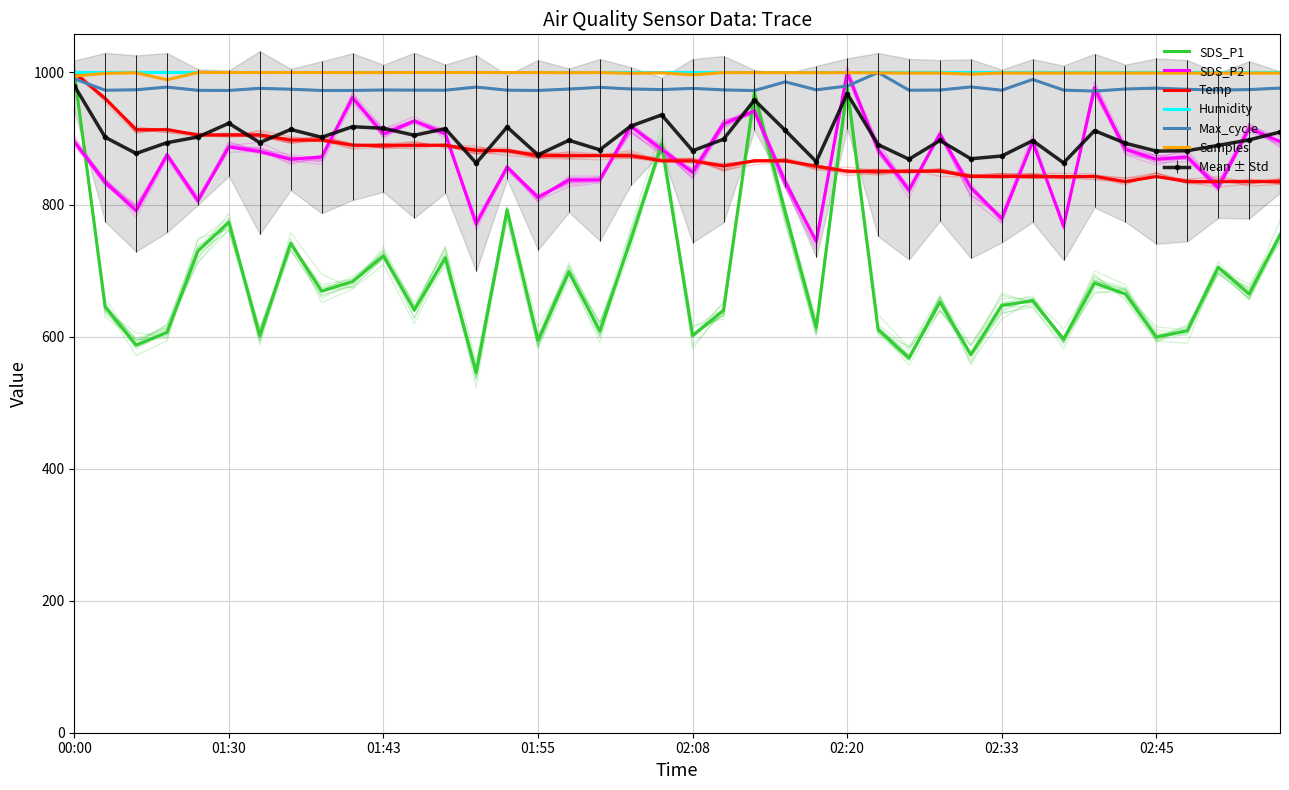

What is the difference between the second highest and minimum values in the Max_cycle series?

18.7